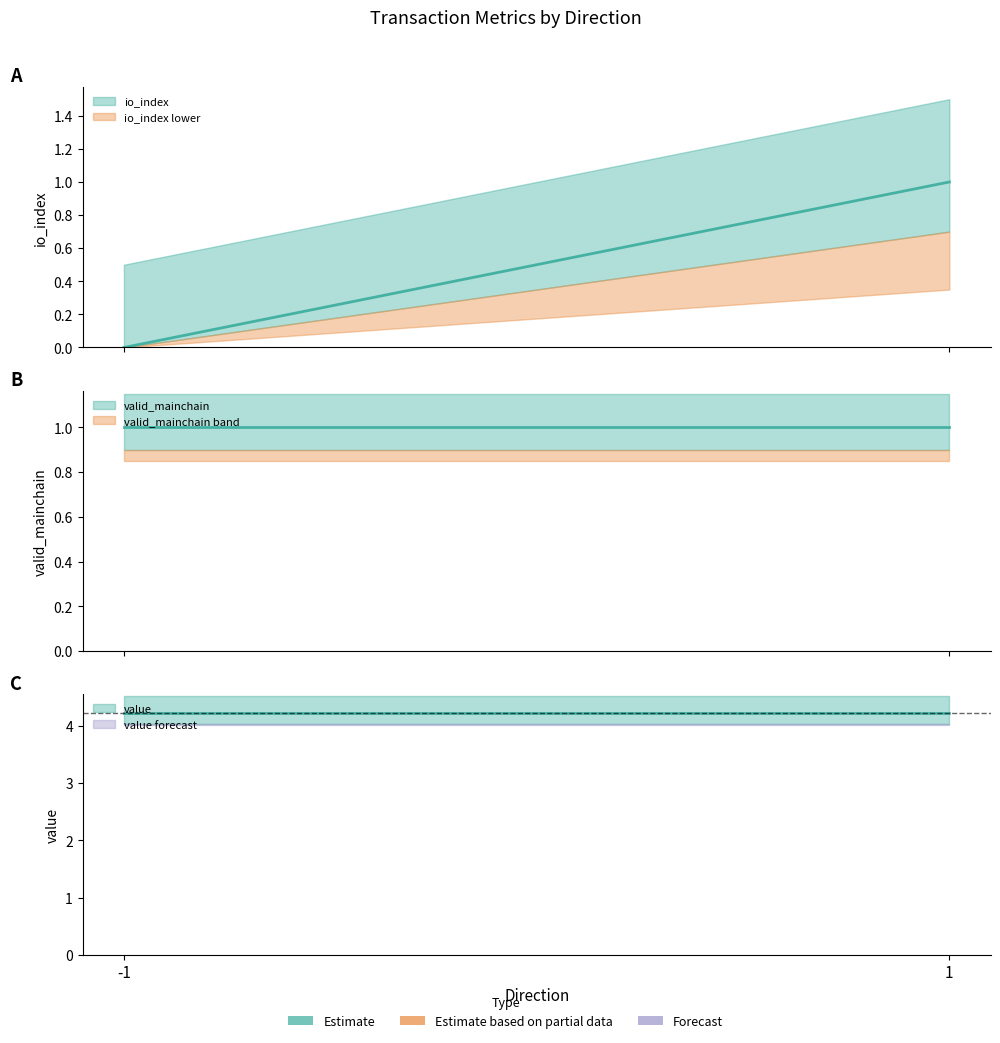

Rank the series by their maximum value, from highest to lowest.

value, io_index, valid_mainchain